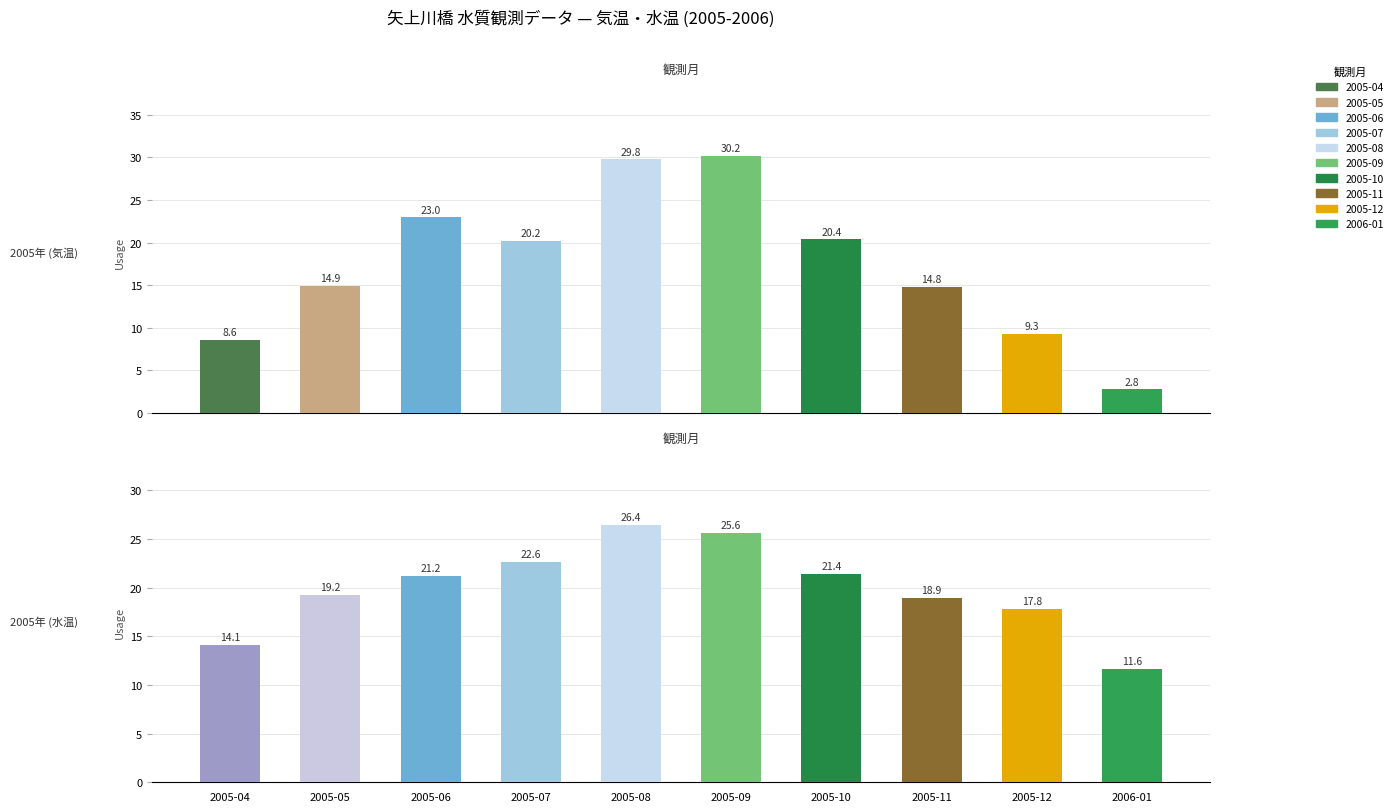

Between 2005-05 and 2005-12, which series saw the biggest shift?

気温